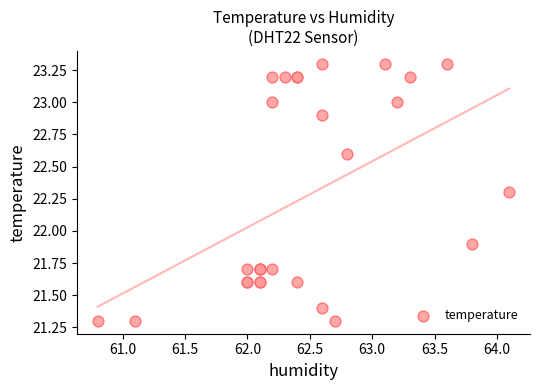

What Y value in the scatter plot is closest to 22?

21.9